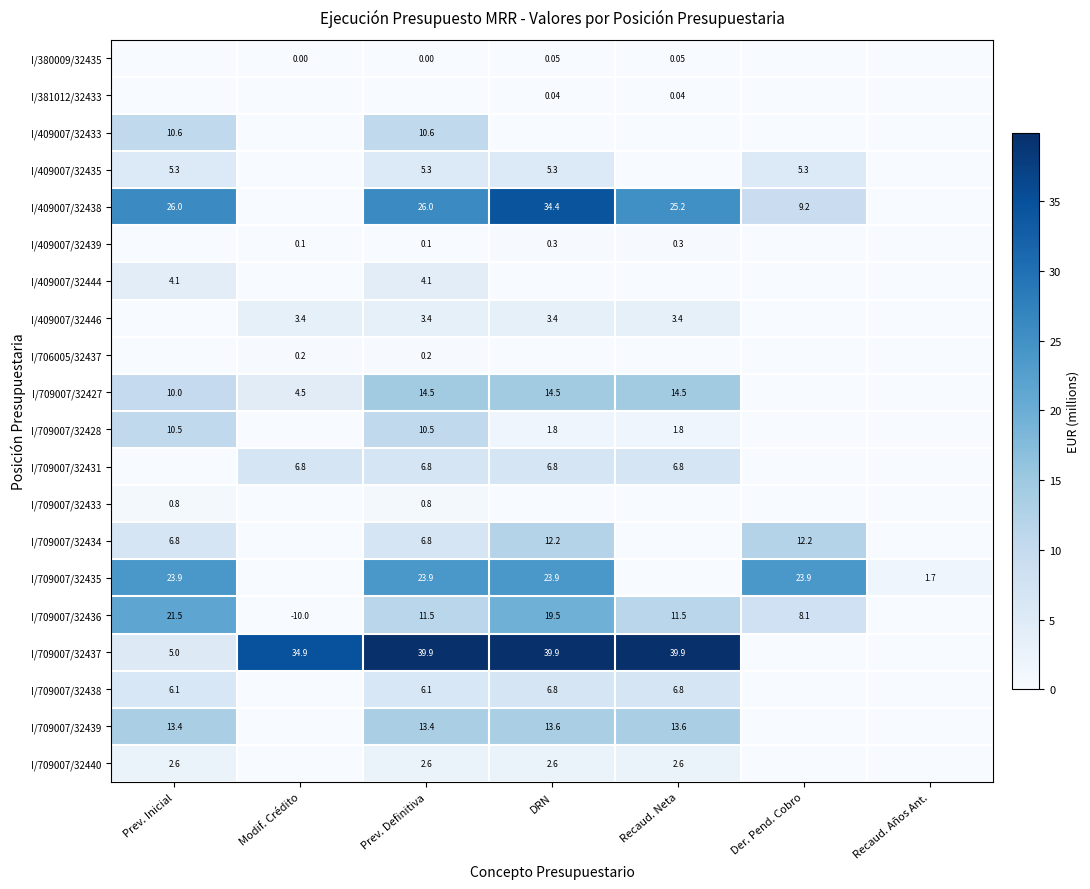

Is the value of I/709007/32428 at Prev. Inicial greater than the value of I/709007/32436 at Prev. Definitiva?

No